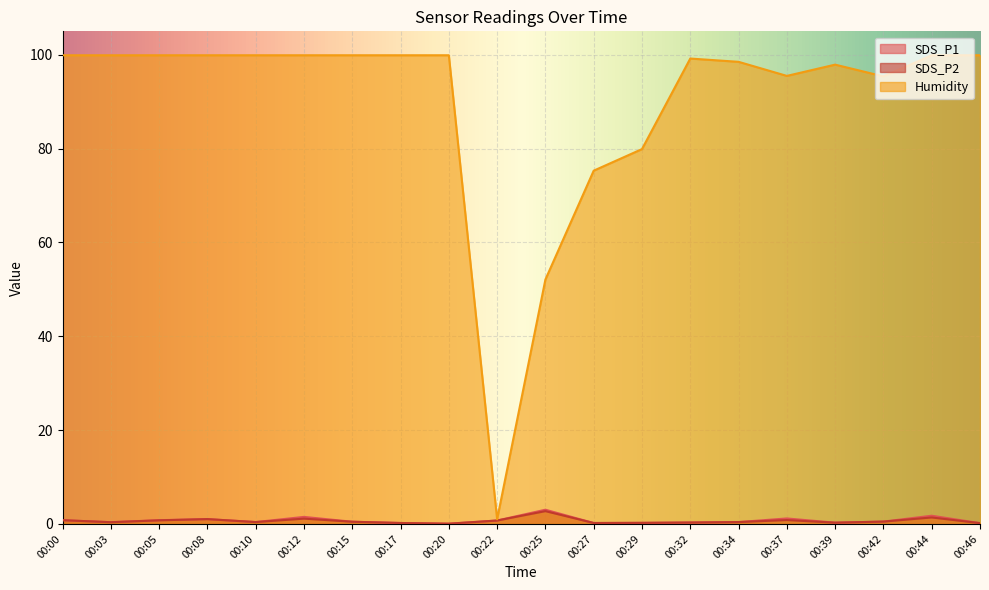

What is the minimum value shown in the chart?

0.1